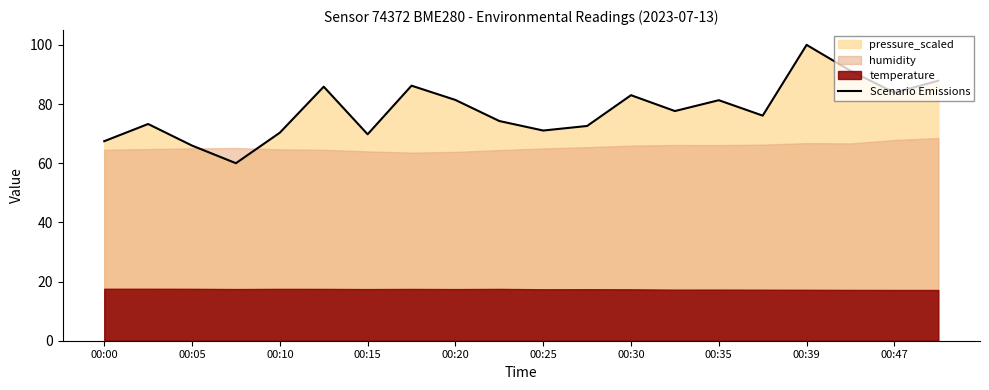

What value does the data have at 19?

87.9